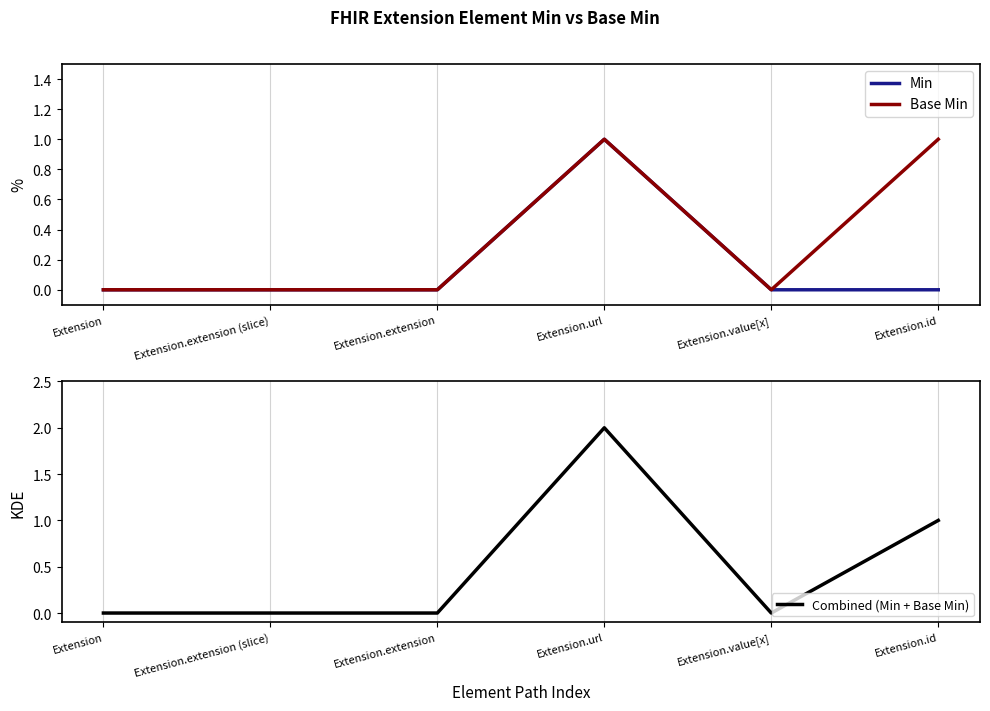

Is it true that Combined (Min + Base Min) equals 2 at Extension.url?

True